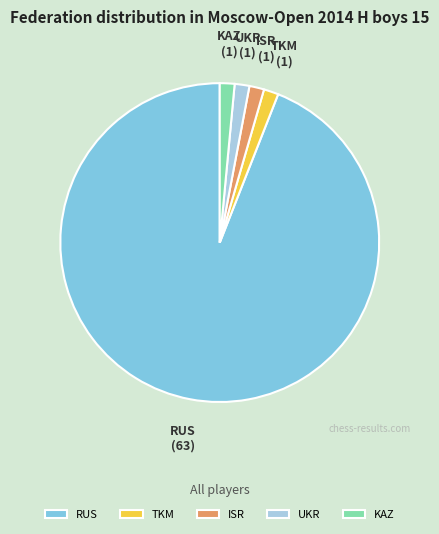

Is the sum of UKR and KAZ greater than half?

No